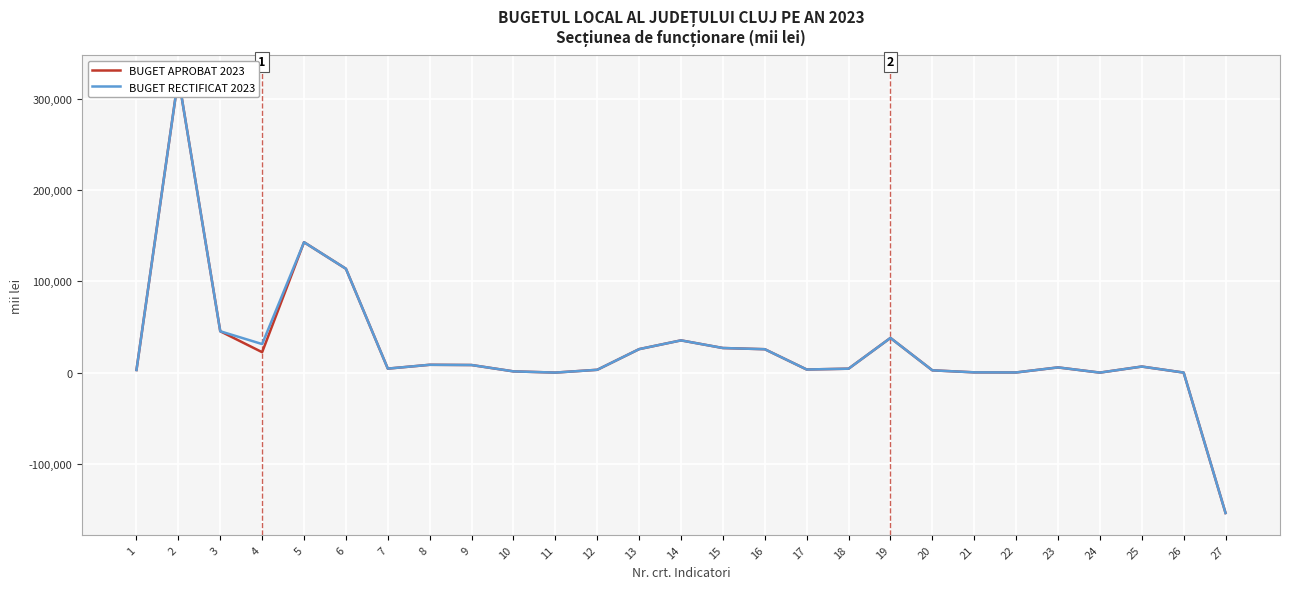

The value of BUGET APROBAT 2023 at 12 is 3092.0. True or false?

True